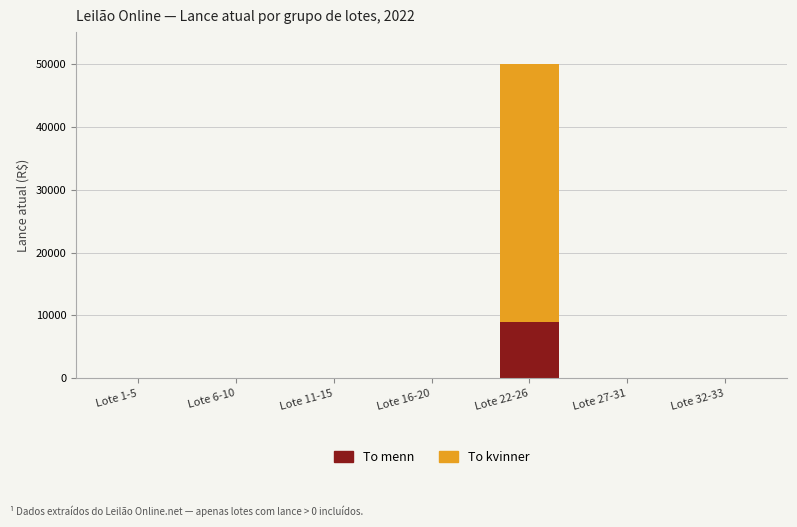

What is the maximum value for To menn?

9000